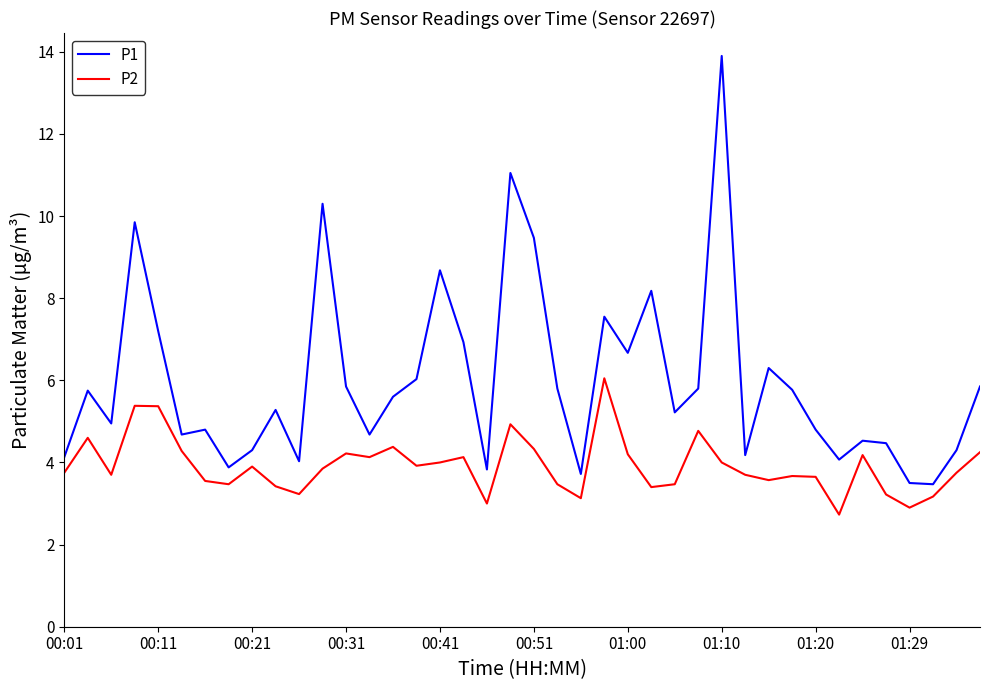

Which series has the widest spread of values?

P1